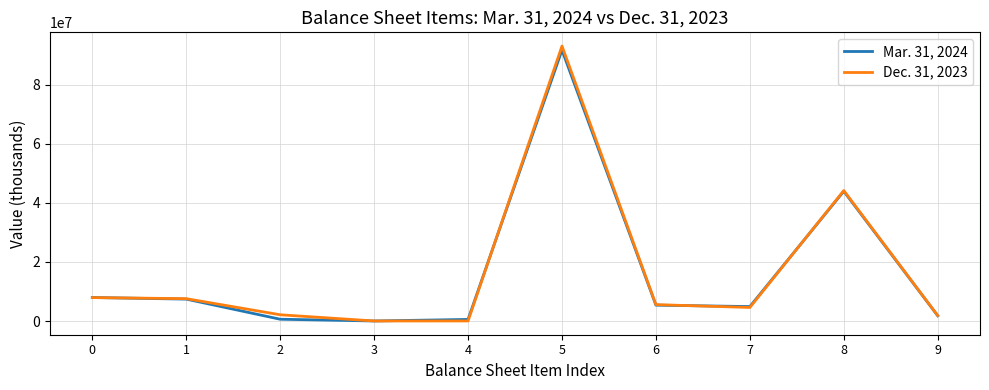

The Dec. 31, 2023 series shows 12807776 at 0. True or false?

False